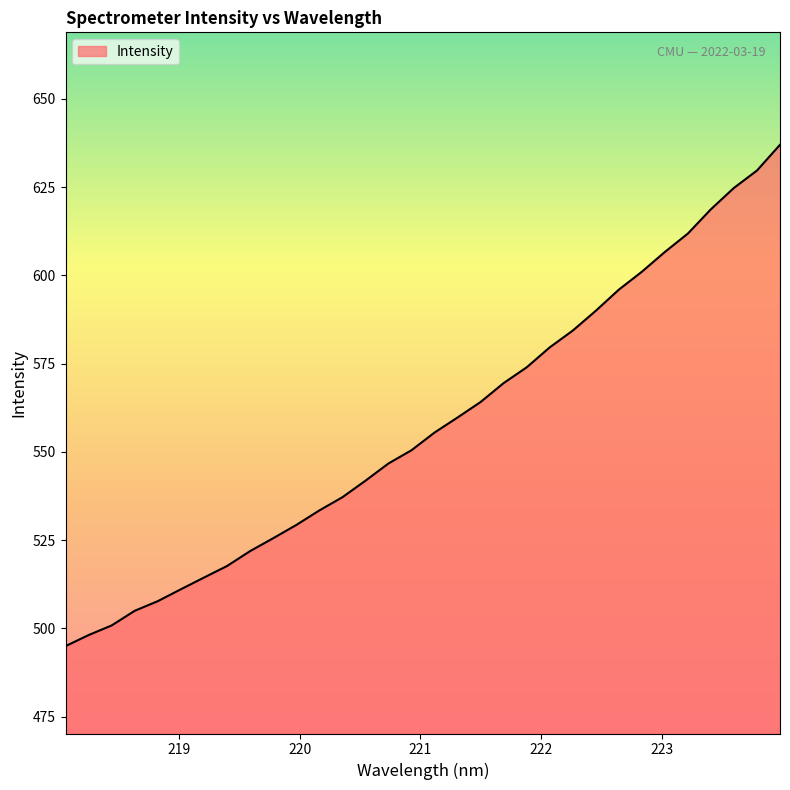

What is the average value?

557.5